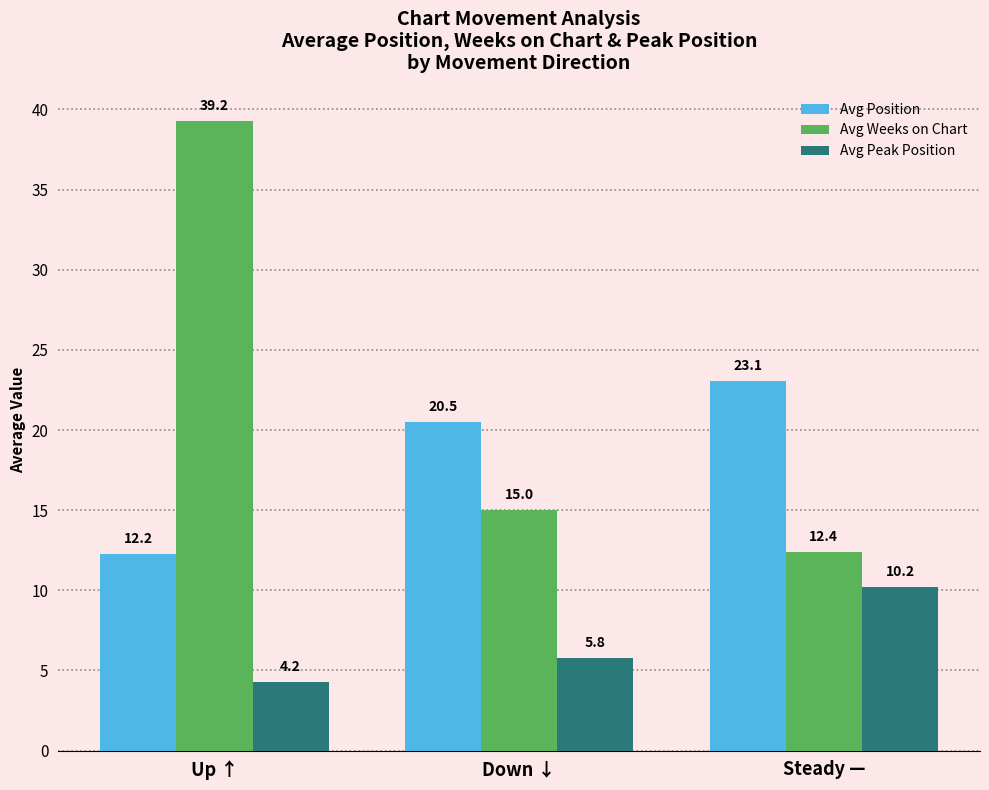

Is it true that Avg Weeks on Chart equals 12.4 at Steady —?

True